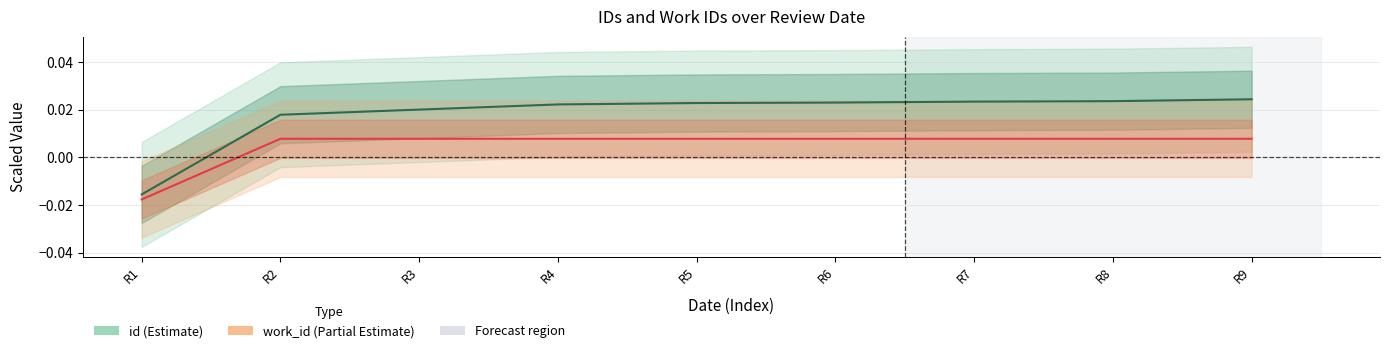

Where is work_id nearest to the value 0?

R2